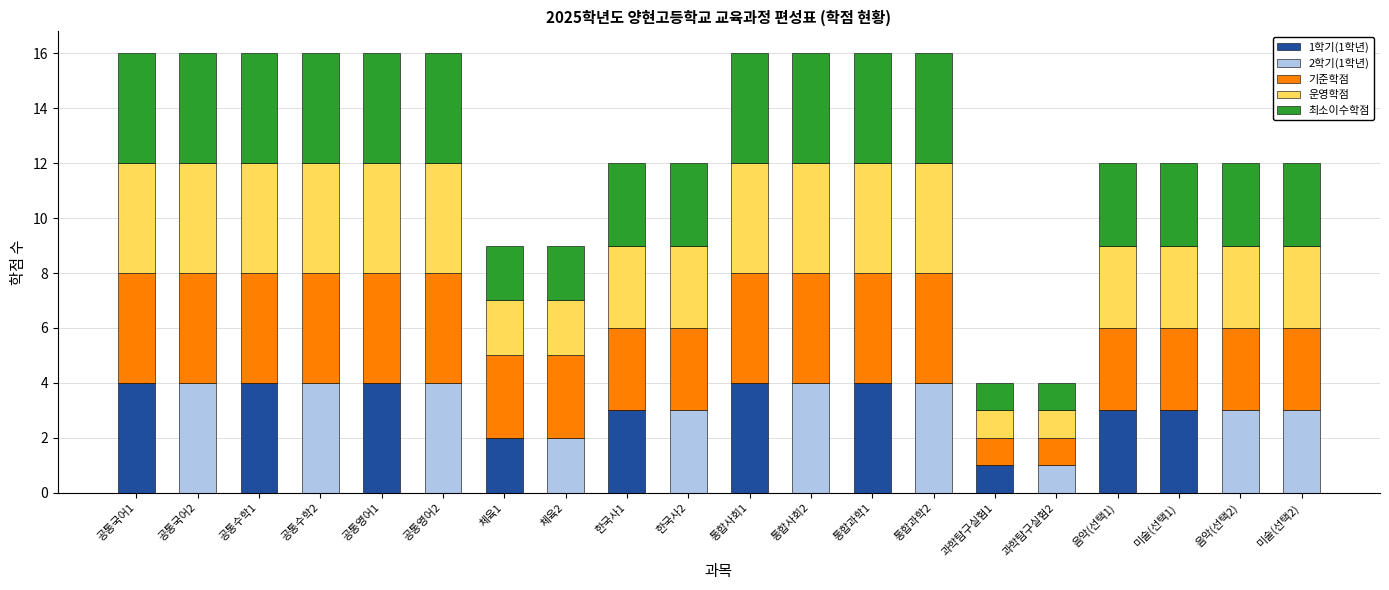

The 1학기(1학년) series shows 1 at 체육1. True or false?

False